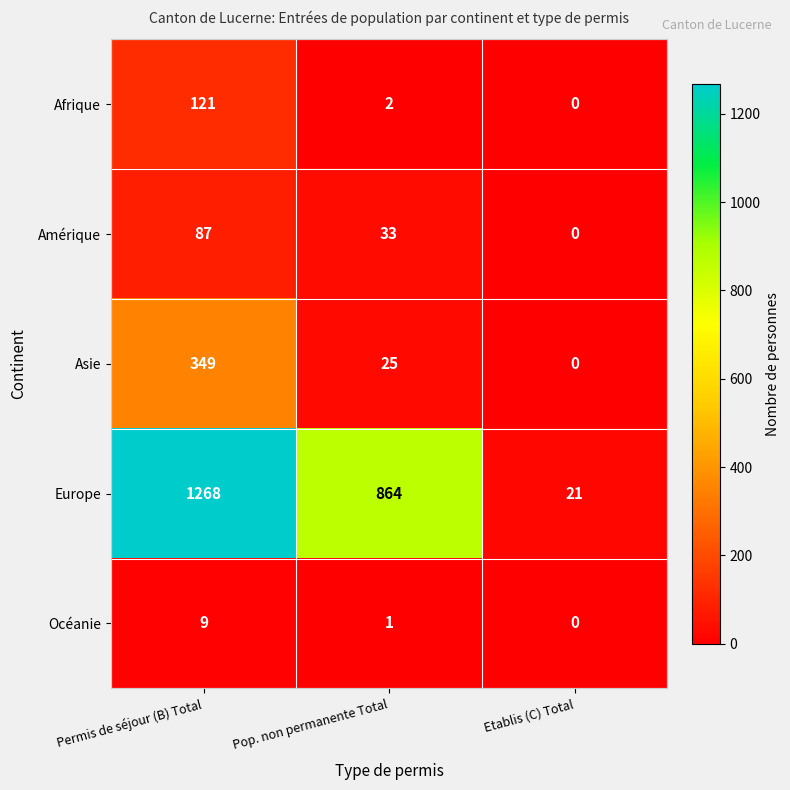

True or false: Europe has a value of 864 at Pop. non permanente Total.

True